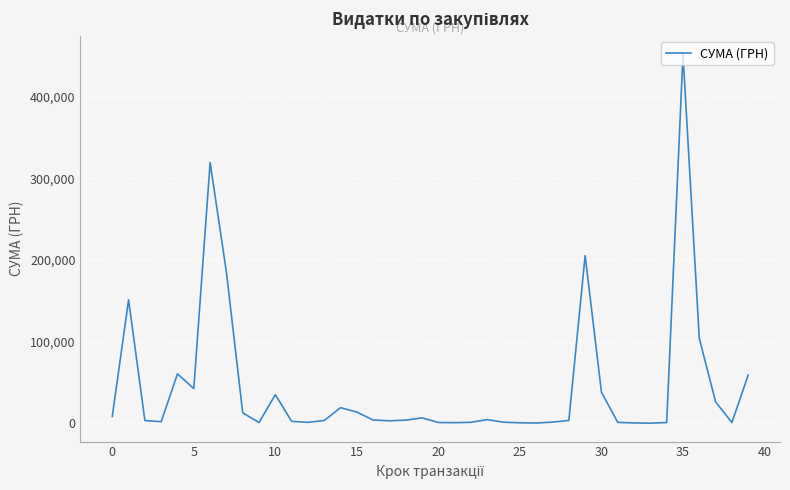

What is the difference between the maximum and minimum values?

451850.0